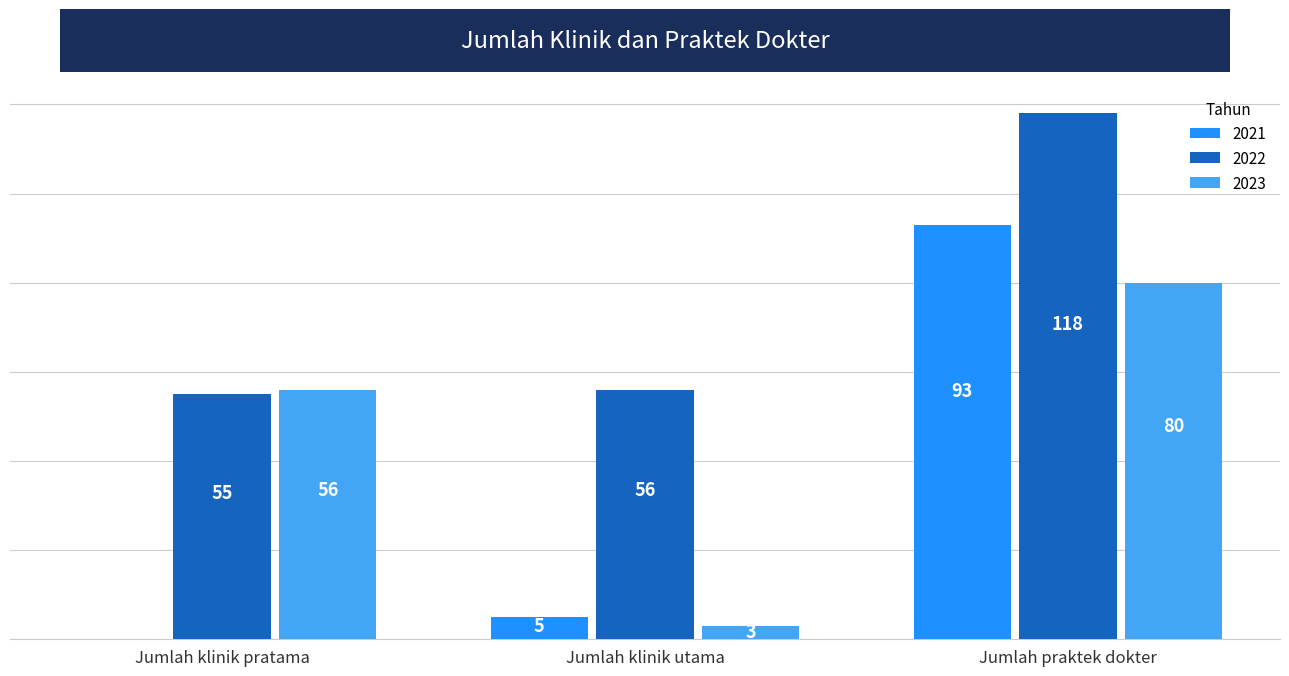

At which label does 2022 reach its peak?

Jumlah praktek dokter